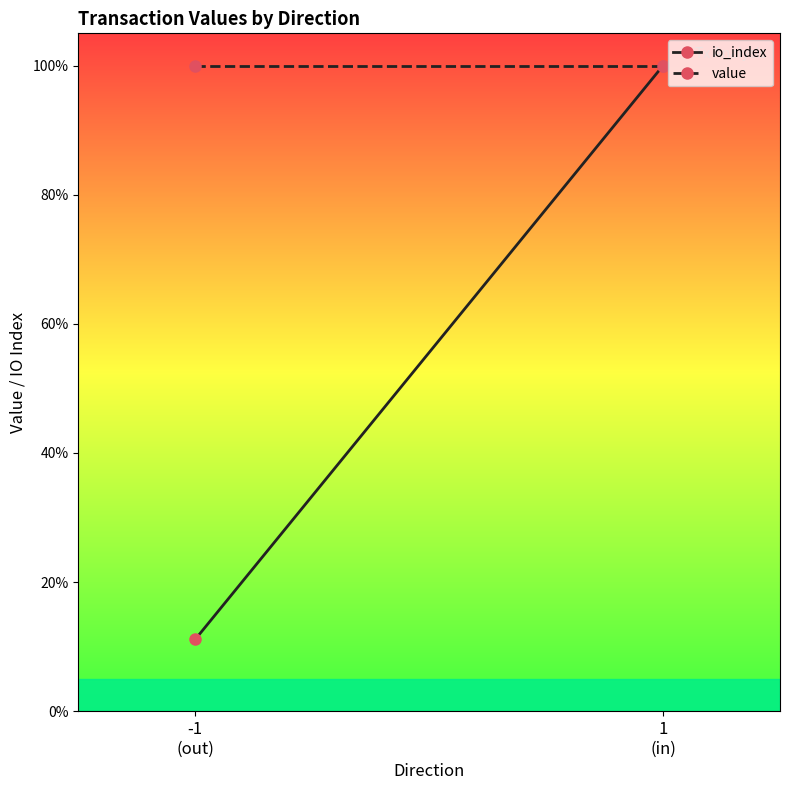

Is this an area chart (filled region under the line)?

No